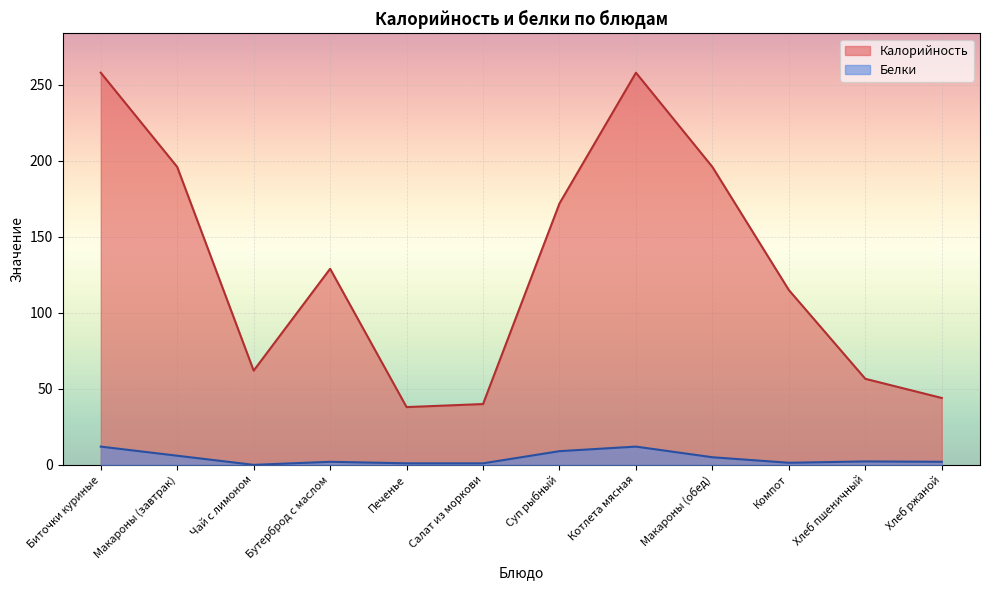

List the series in order of their overall mean, lowest first.

Белки, Калорийность